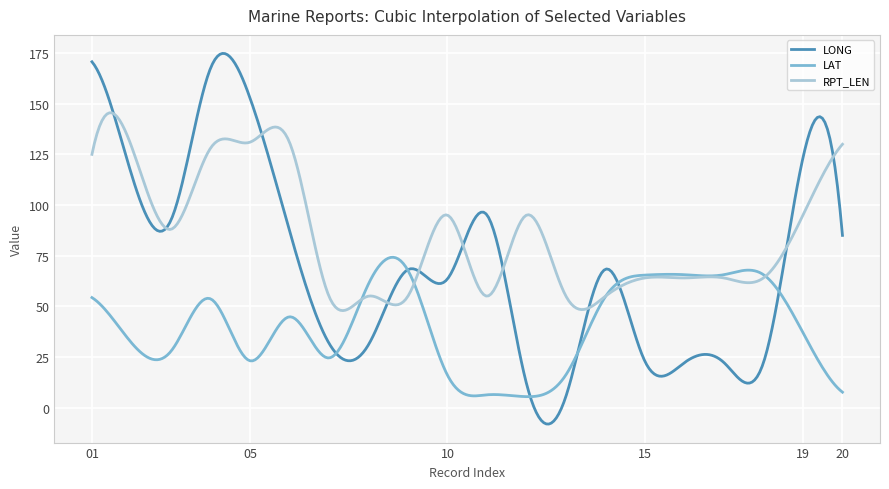

Which series has the widest spread of values?

LONG